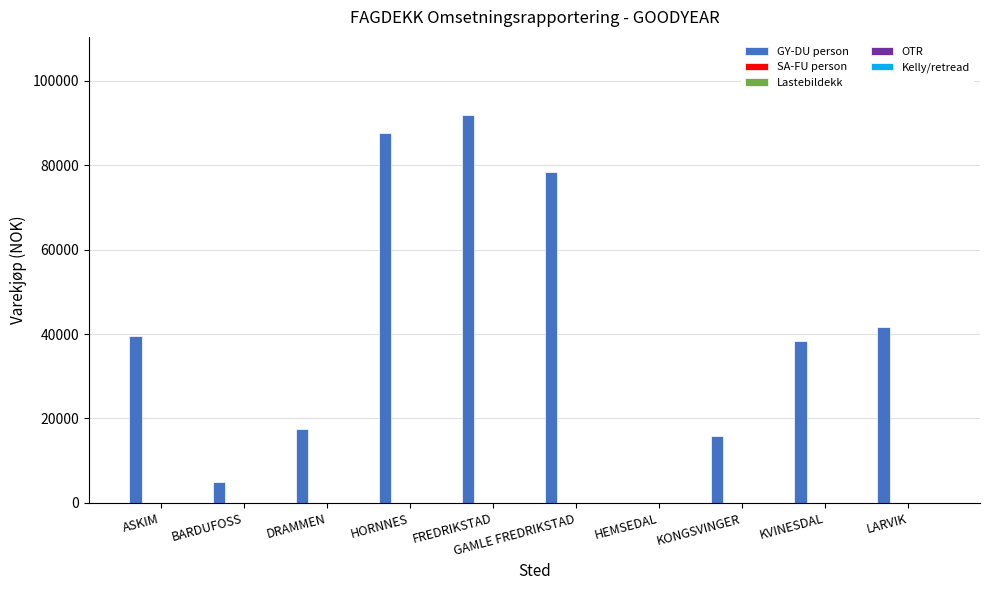

What is the maximum value shown in the chart?

92034.1